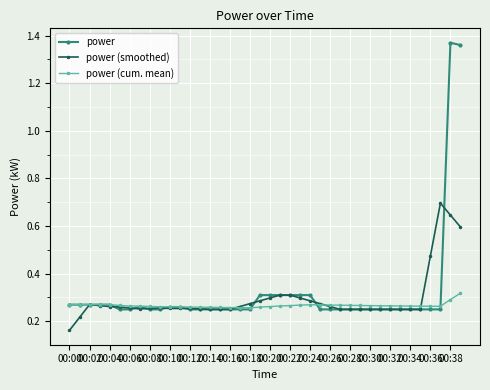

How many power (smoothed) values are between 0 and 1?

40